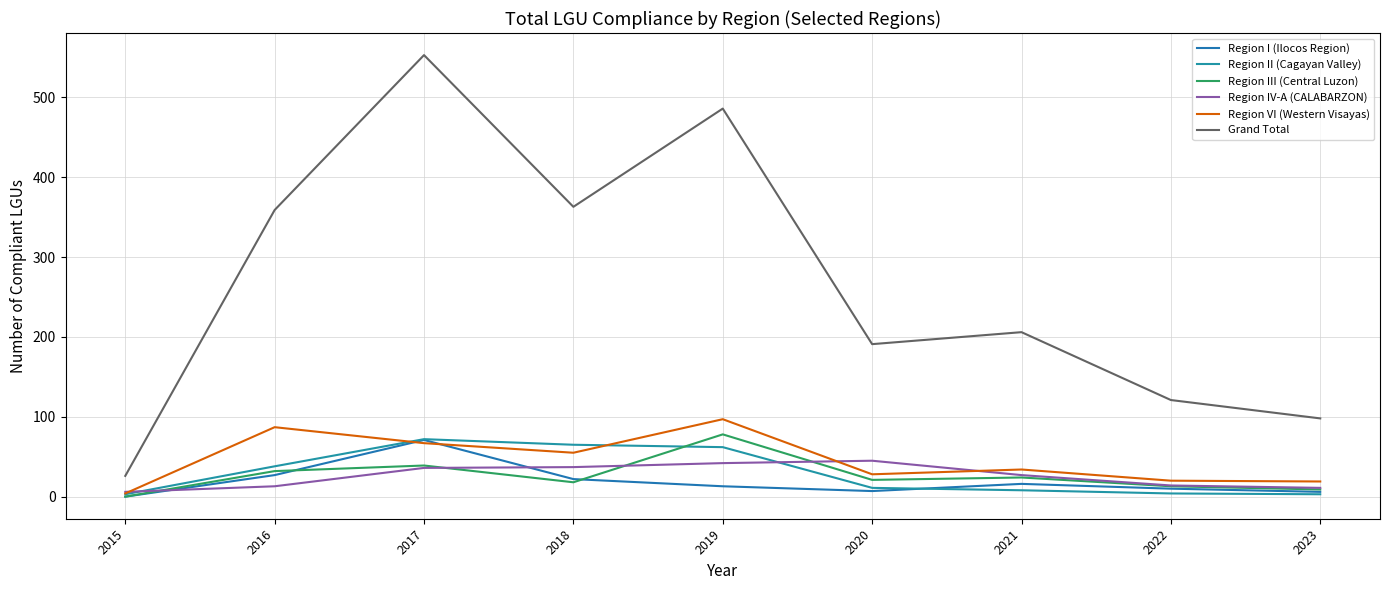

Is the value of Region I (Ilocos Region) at 2019 greater than the value of Region II (Cagayan Valley) at 2017?

No